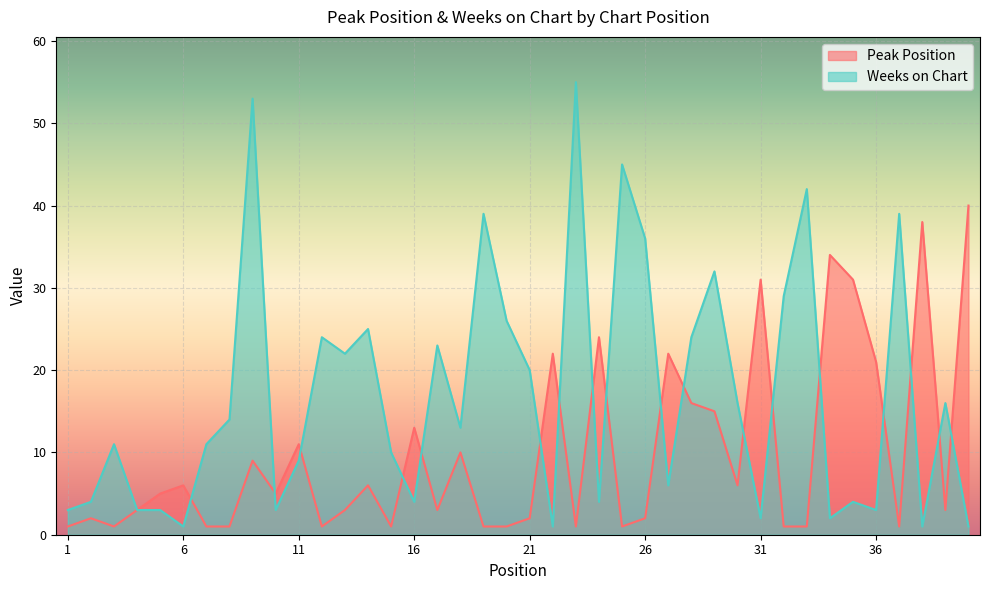

What is the smallest value displayed?

1